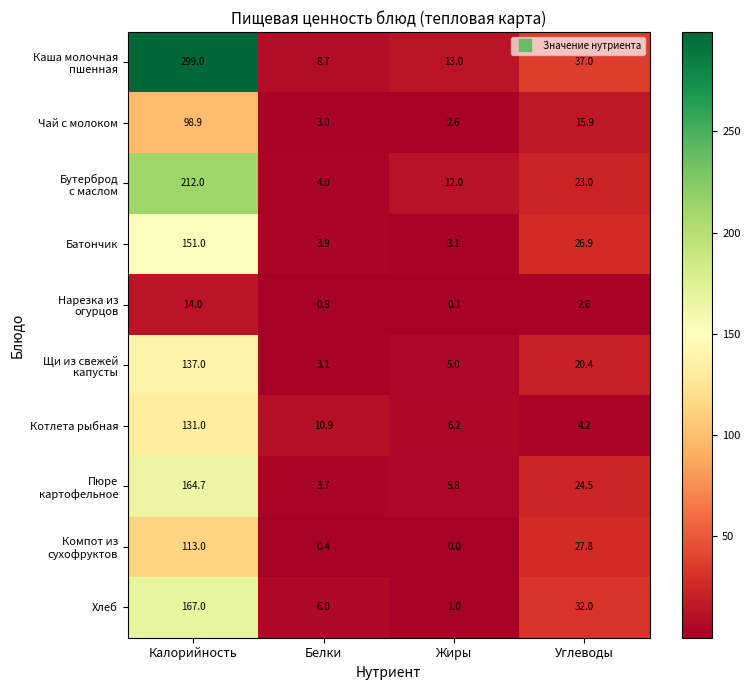

Count the number of categories in the chart.

4